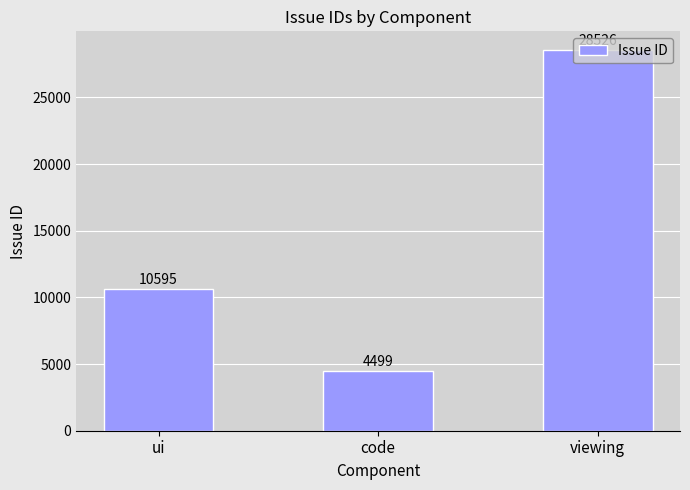

What is the change in value from ui to viewing?

+17931